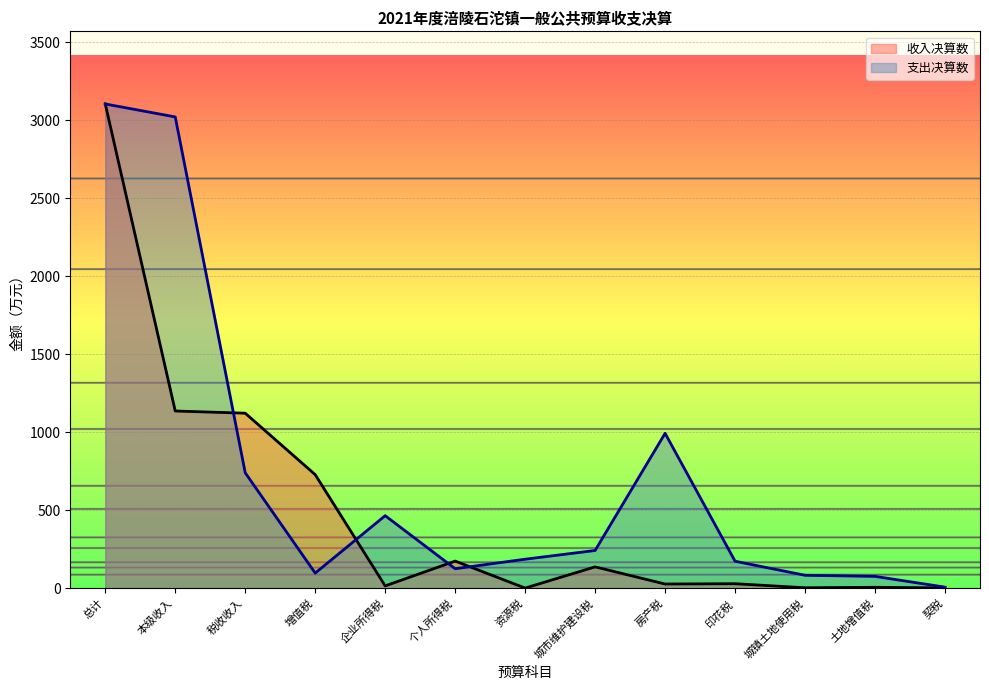

Where is the first local minimum?

增值税